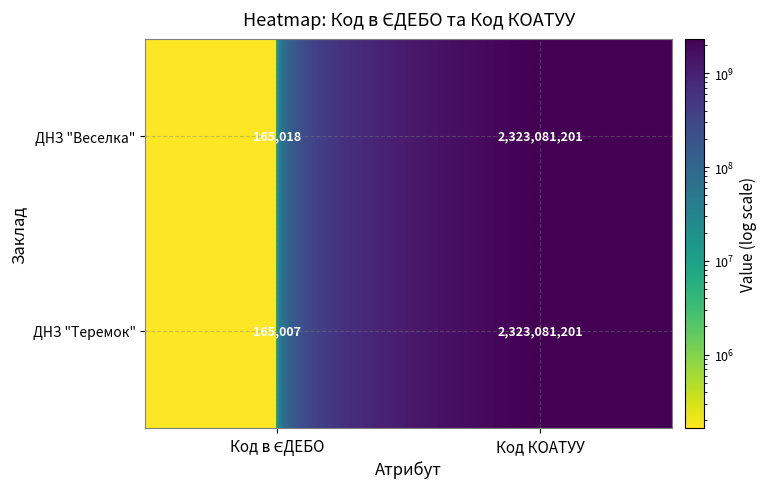

At how many categories does at least one series exceed 1497037625?

1